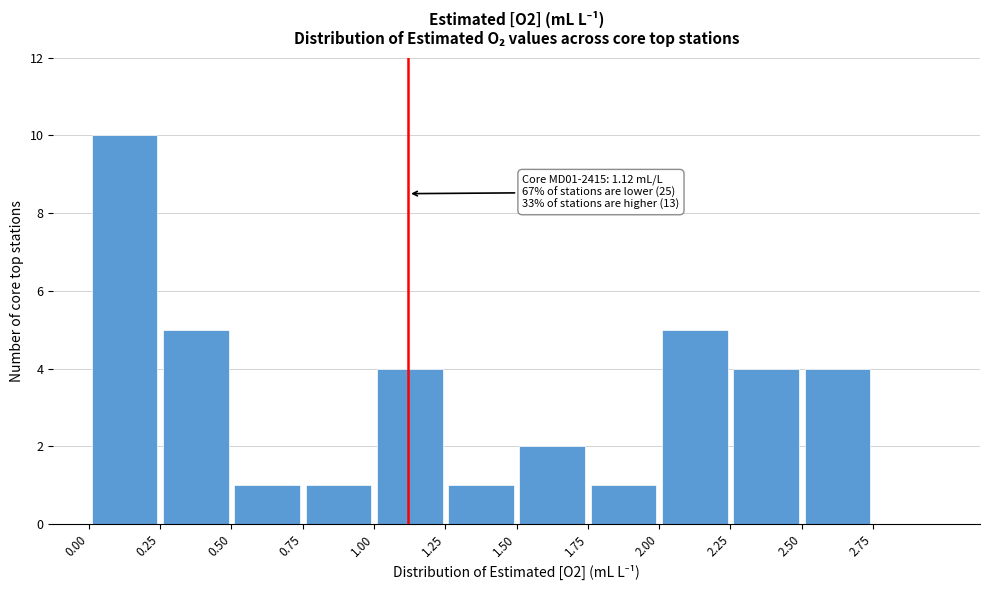

Which range on the x-axis has the tallest bar?

0.00 to 0.25